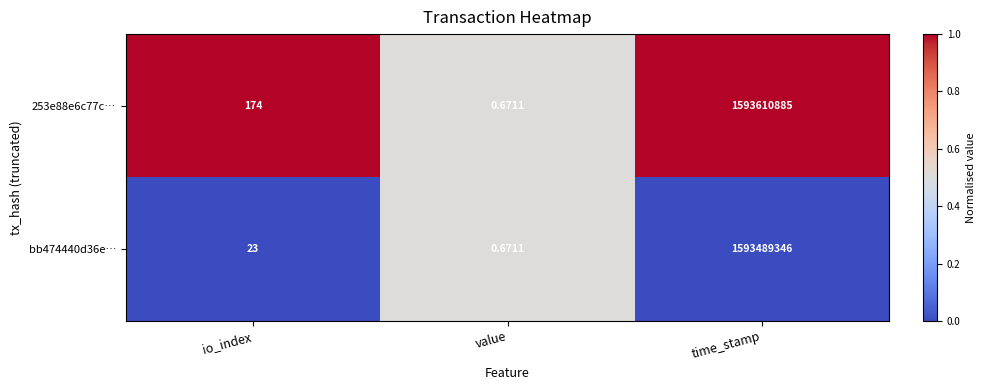

List the series in order of their peak value, highest first.

253e88e6c77c…, bb474440d36e…